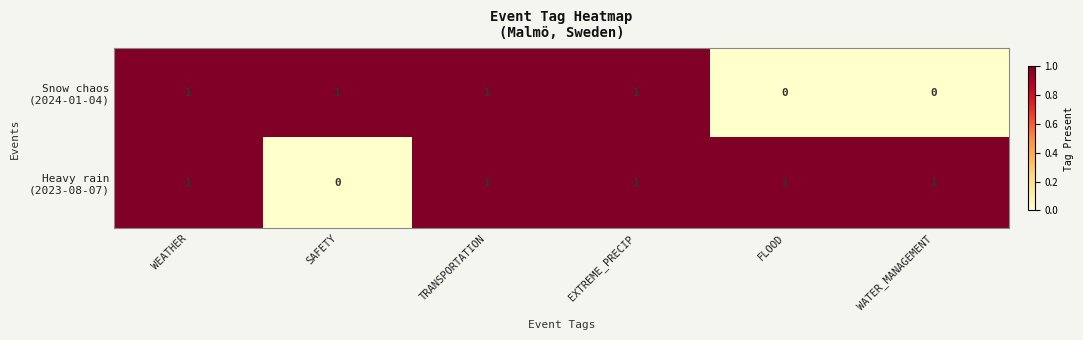

At how many categories does at least one series exceed 0?

6